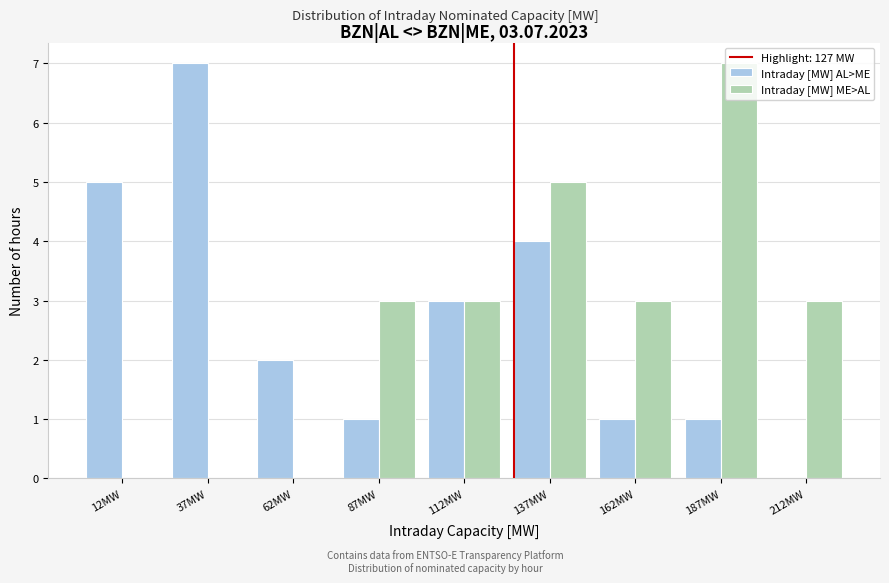

In the Intraday [MW] ME>AL series, which range on the x-axis has the tallest bar?

175 to 200